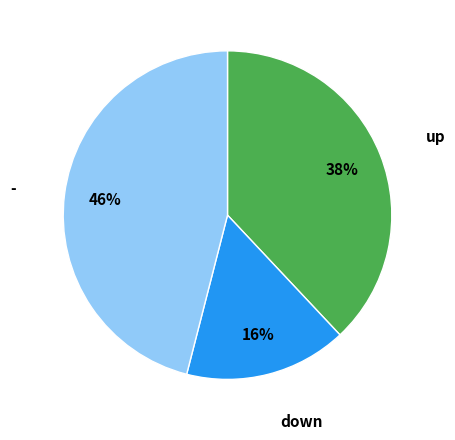

How many slices are in this pie chart?

3